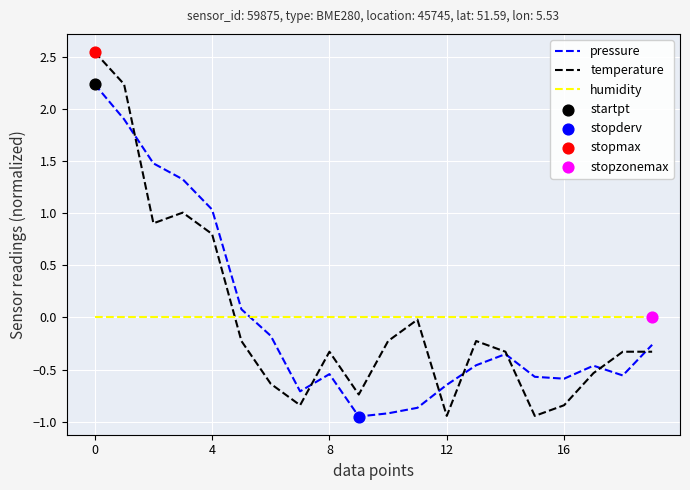

Rank the series by their maximum value, from highest to lowest.

temperature, pressure, humidity